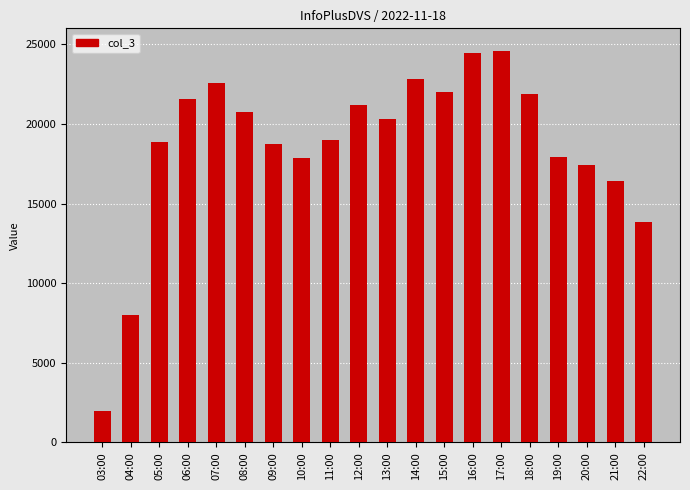

What is the minimum value shown in the chart?

1986